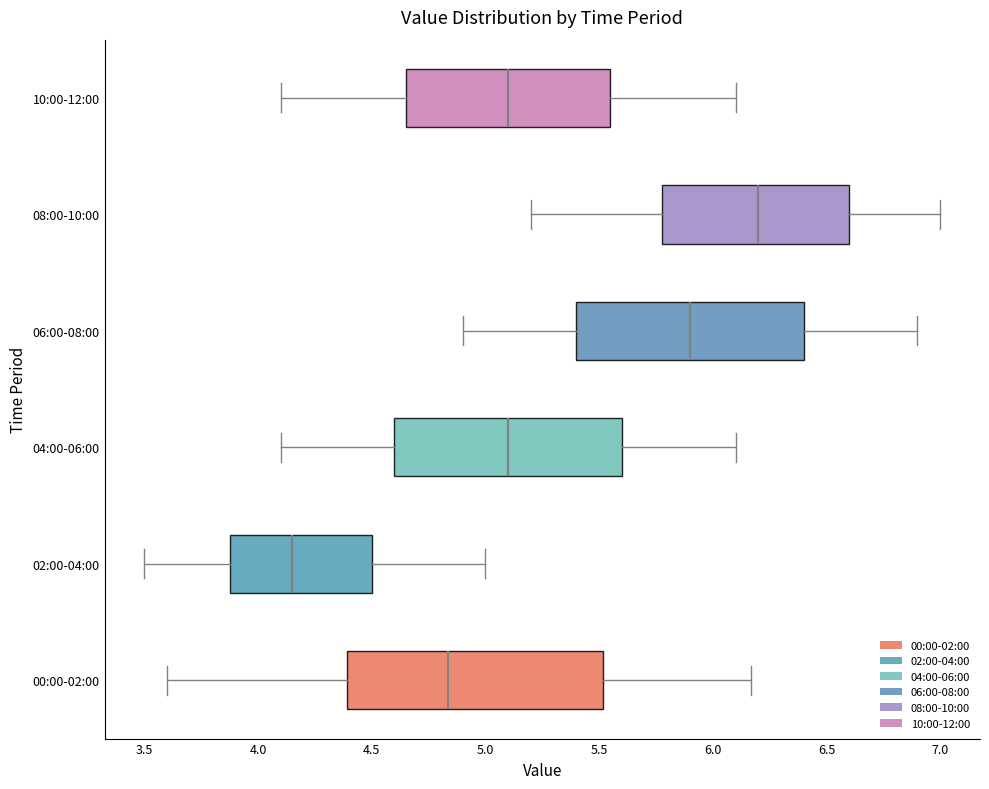

Which box's median line is the furthest to the left?

02:00-04:00